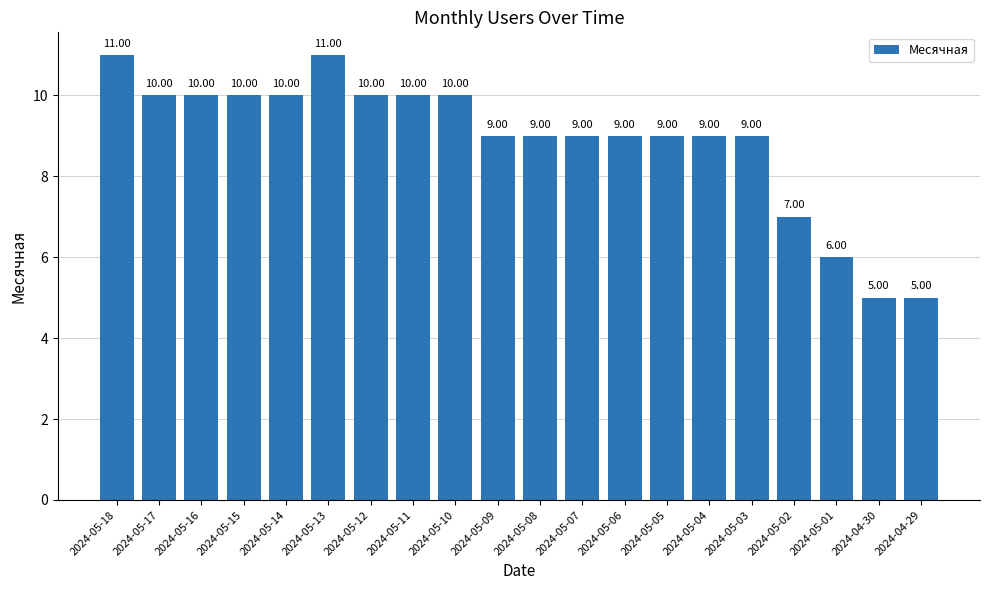

What is the label of the 19th bar from the left?

2024-04-30